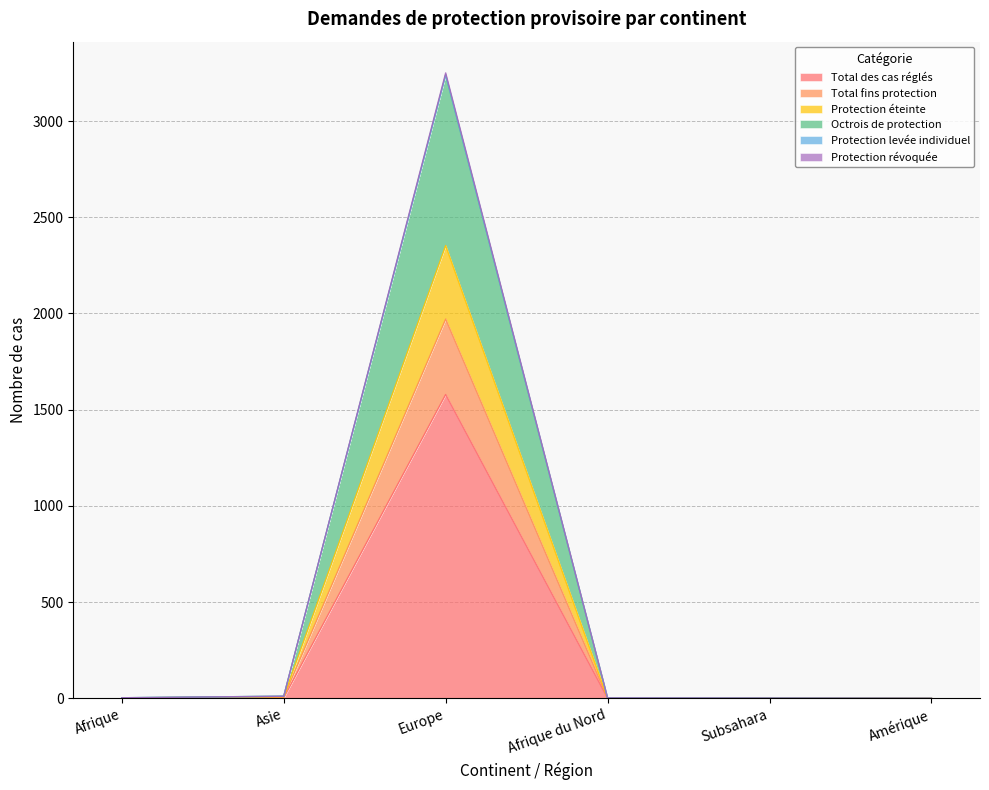

How many data points in Protection révoquée are less than 3?

3